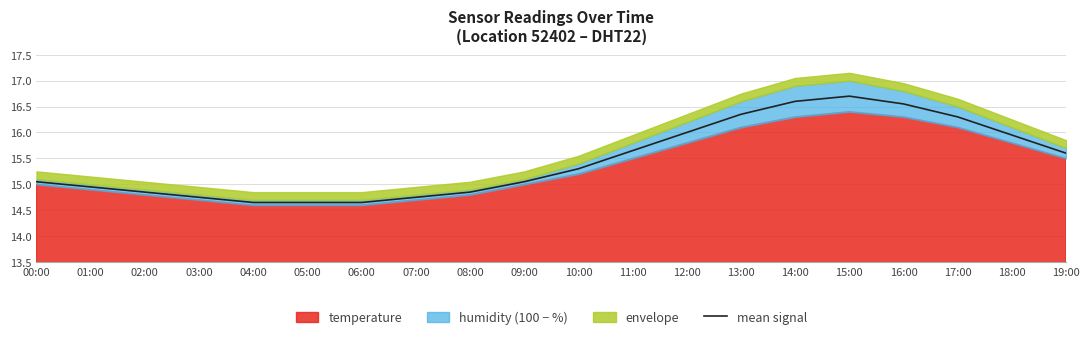

The chart shows a value of 16.4 at 13:00. True or false?

True